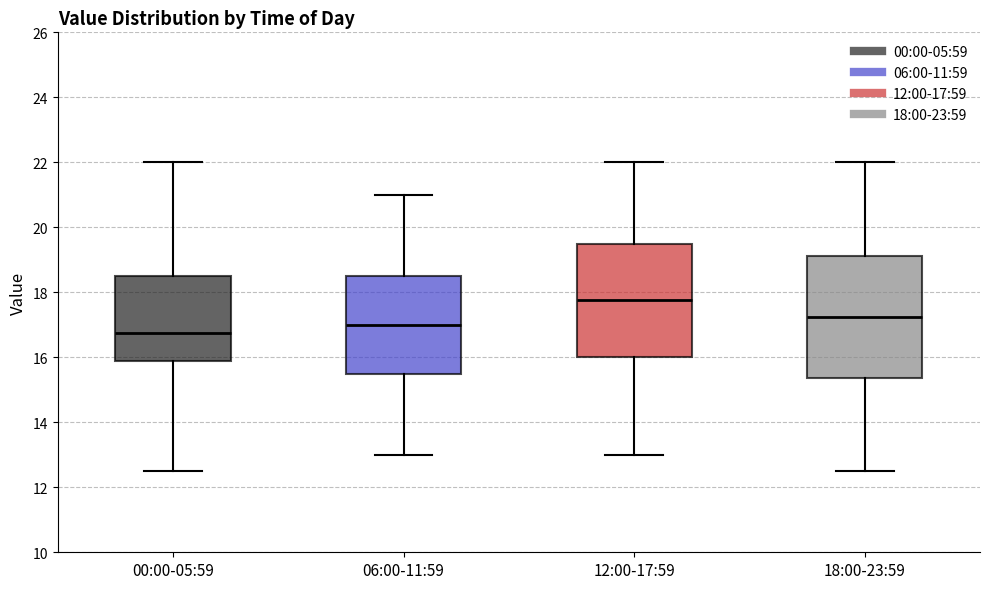

Where does the median line of the box for 18:00-23:59 sit on the y-axis? The values are not printed on the chart, so give them approximately, as read against the axis.

17.2